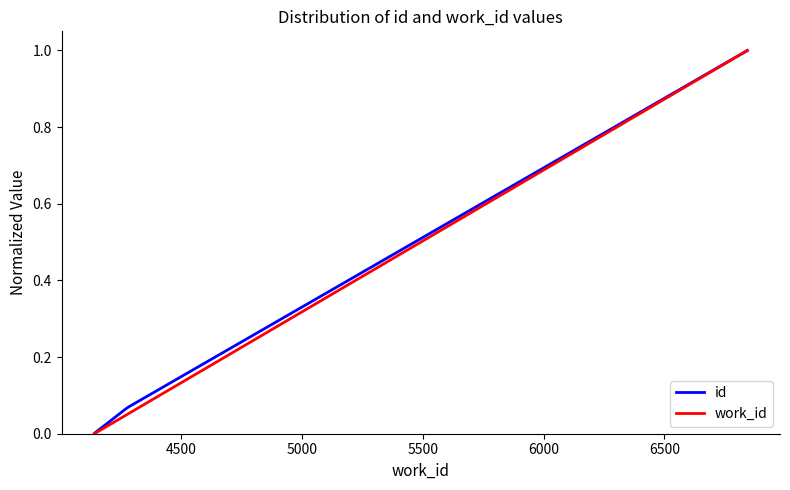

What is the value of the id point at the 6th from the left?

1.0